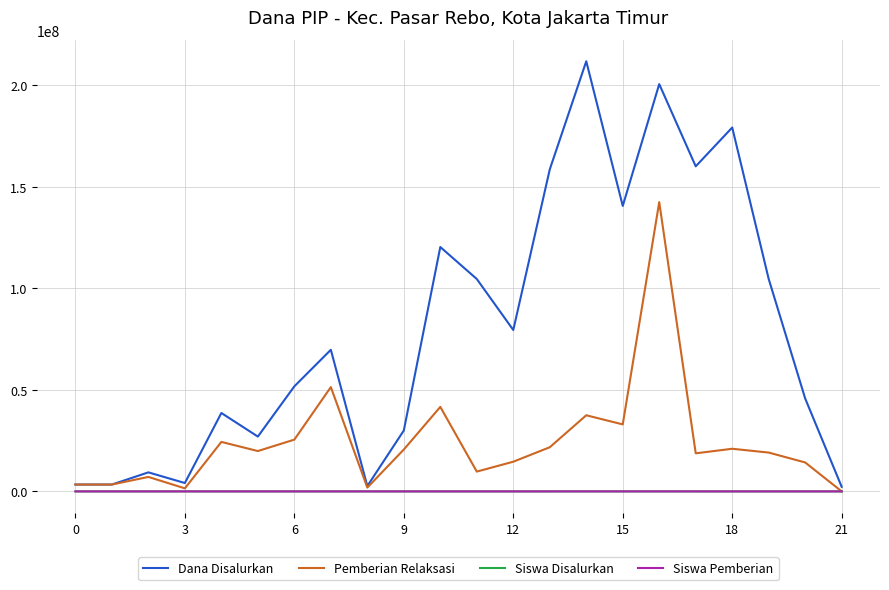

What is the greatest value displayed?

211875000